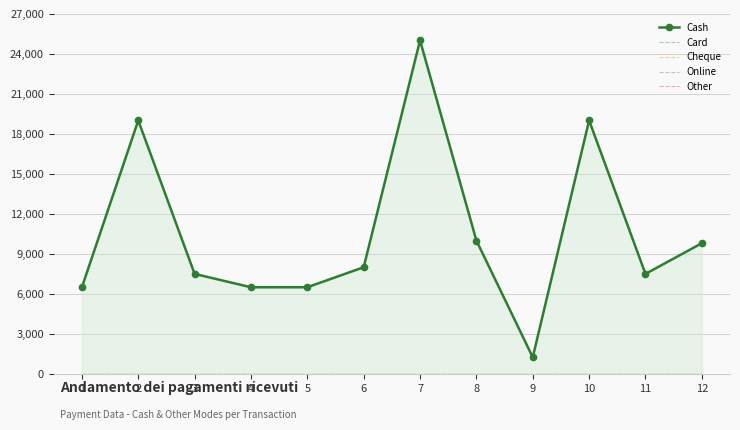

Which has a higher value, 12 or 5?

12